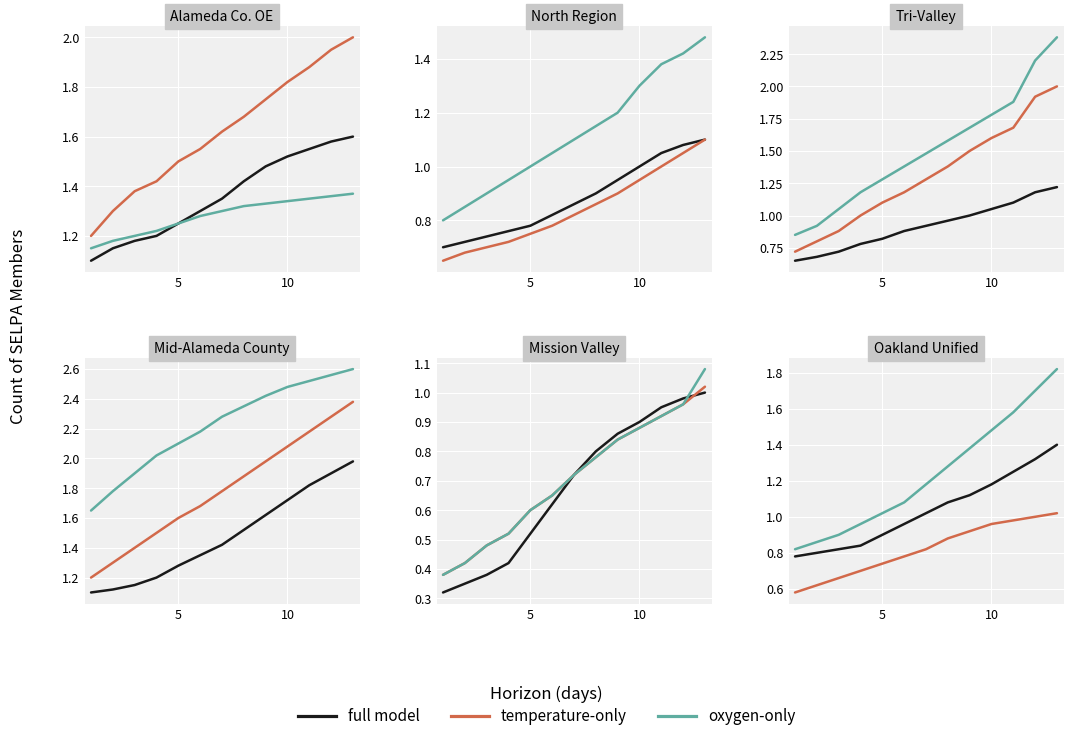

Is the value of oxygen-only at 12 greater than the value of temperature-only at 11?

Yes